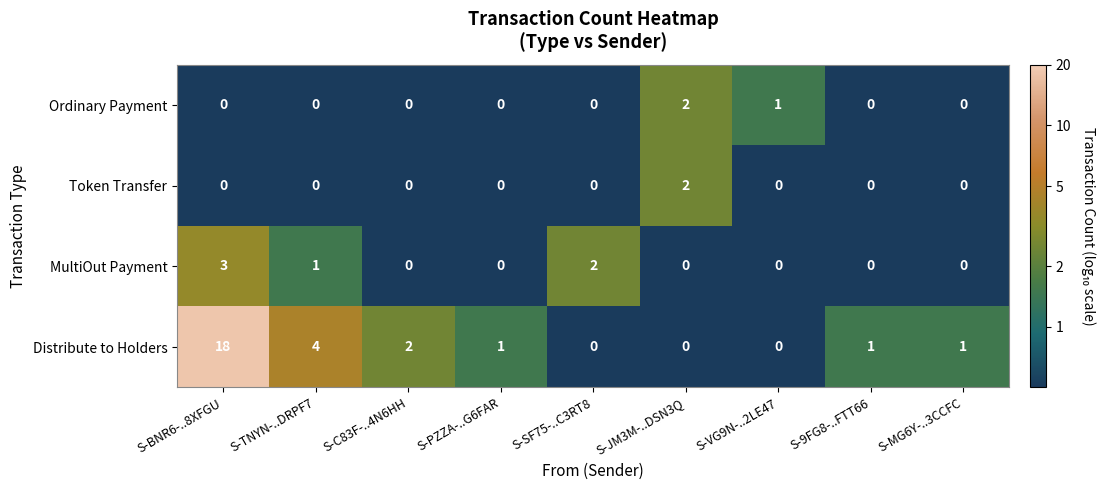

What is the total value across all series at S-TNYN-..DRPF7?

5